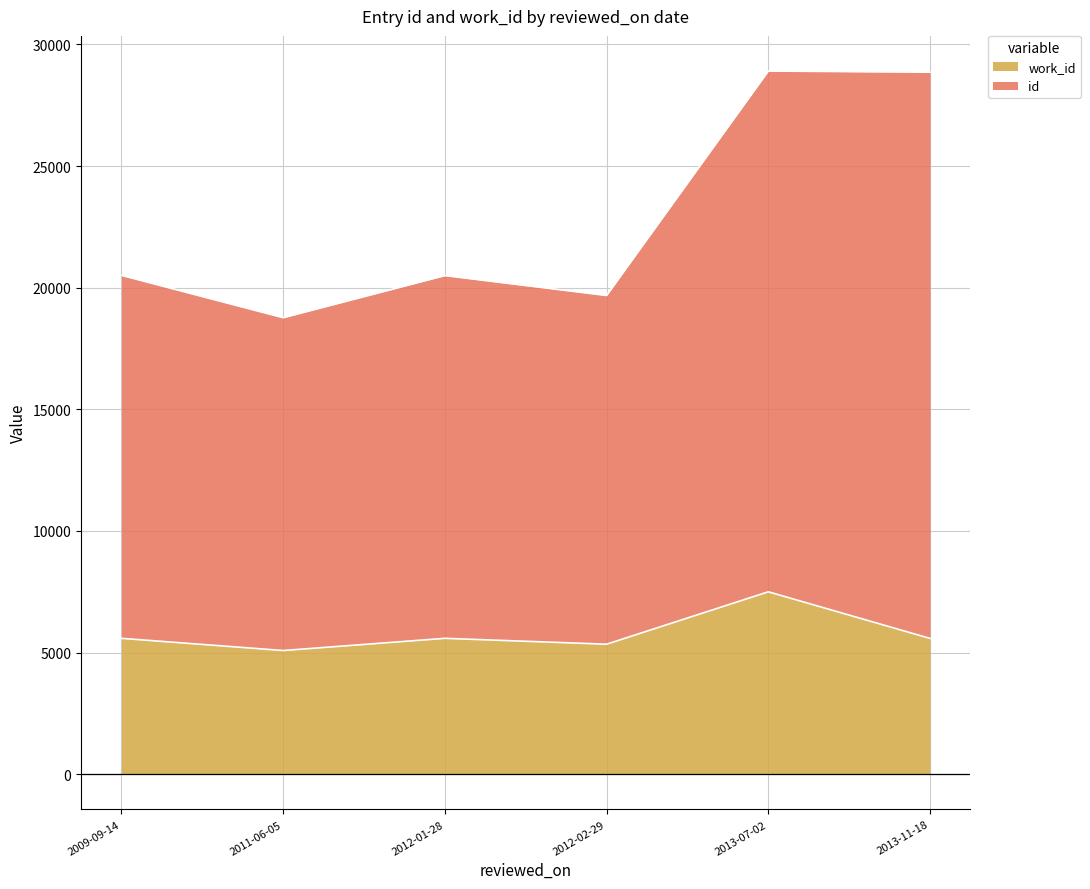

How many data points in id are above 14921?

2